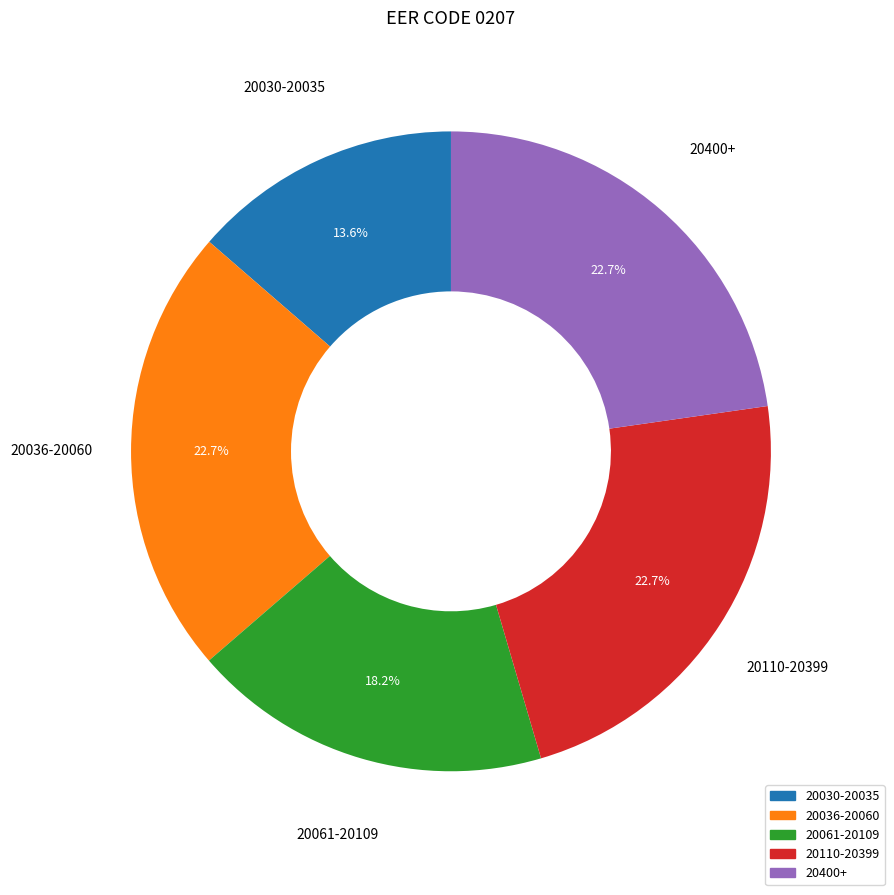

Is there a majority slice in this chart?

No